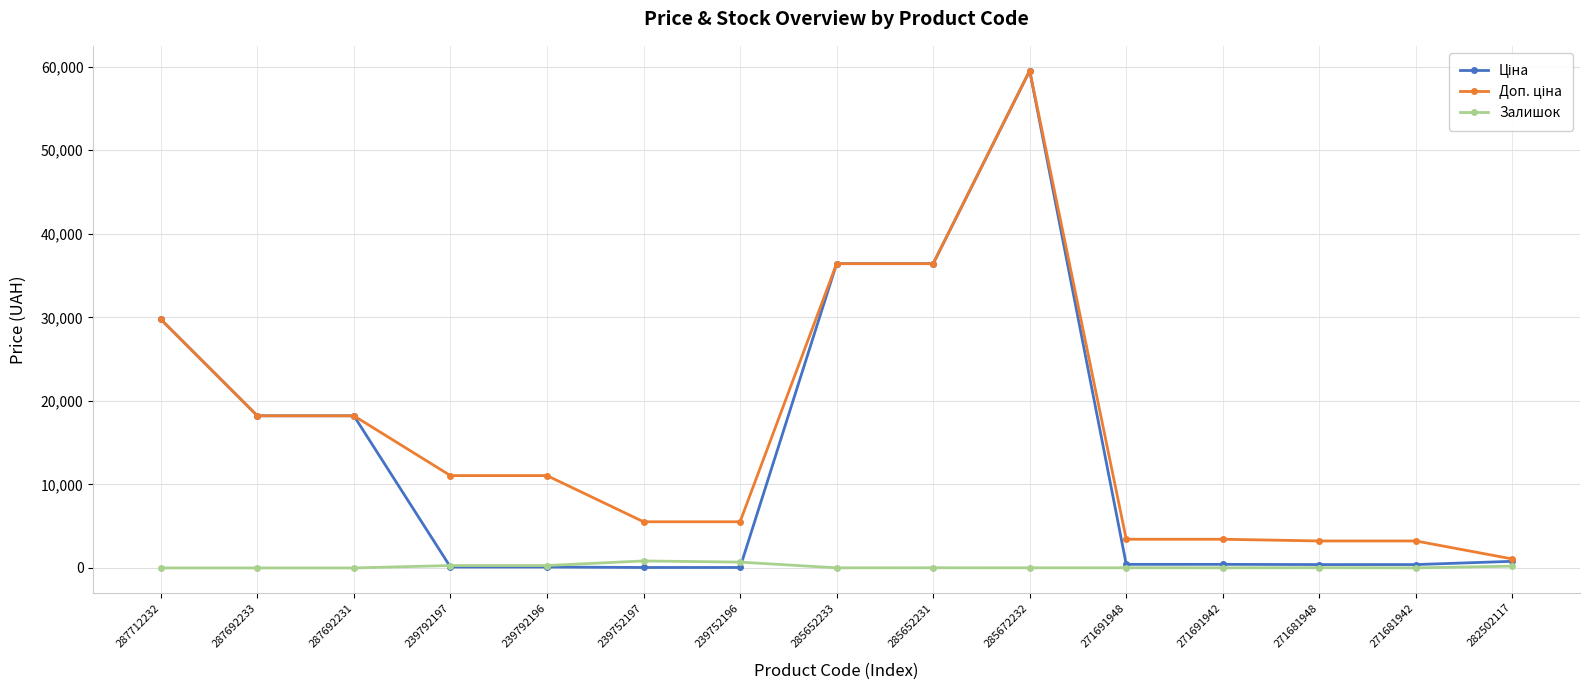

What is the total value across all series at 287692233?

36424.0